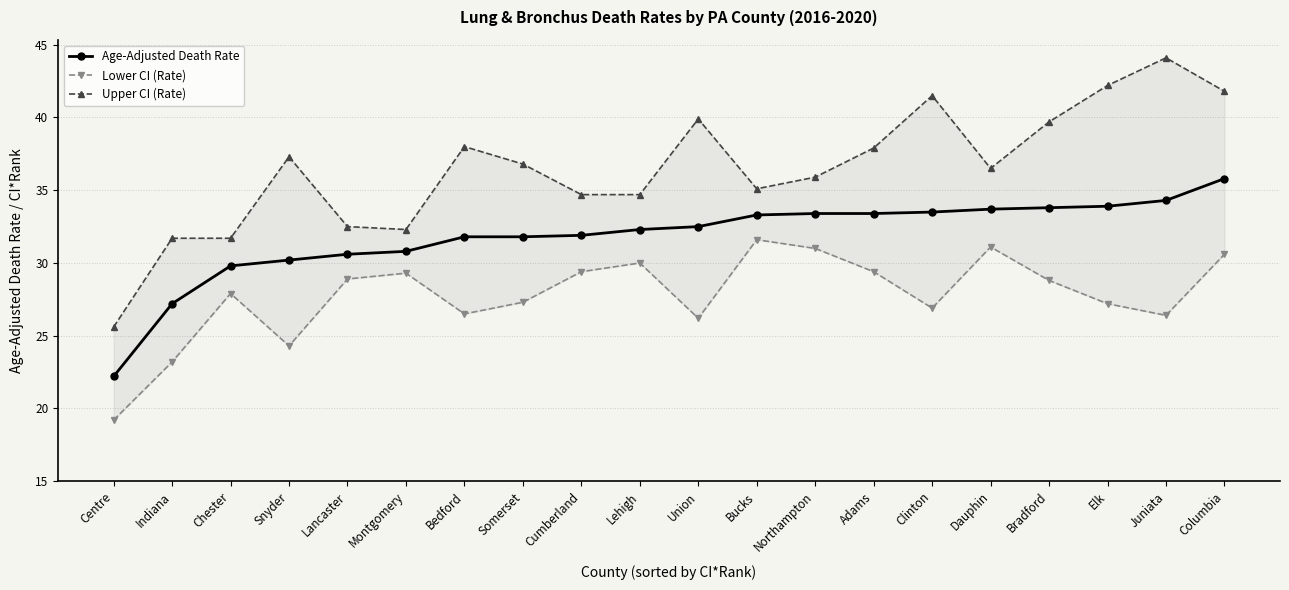

Is this an area chart (filled region under the line)?

No